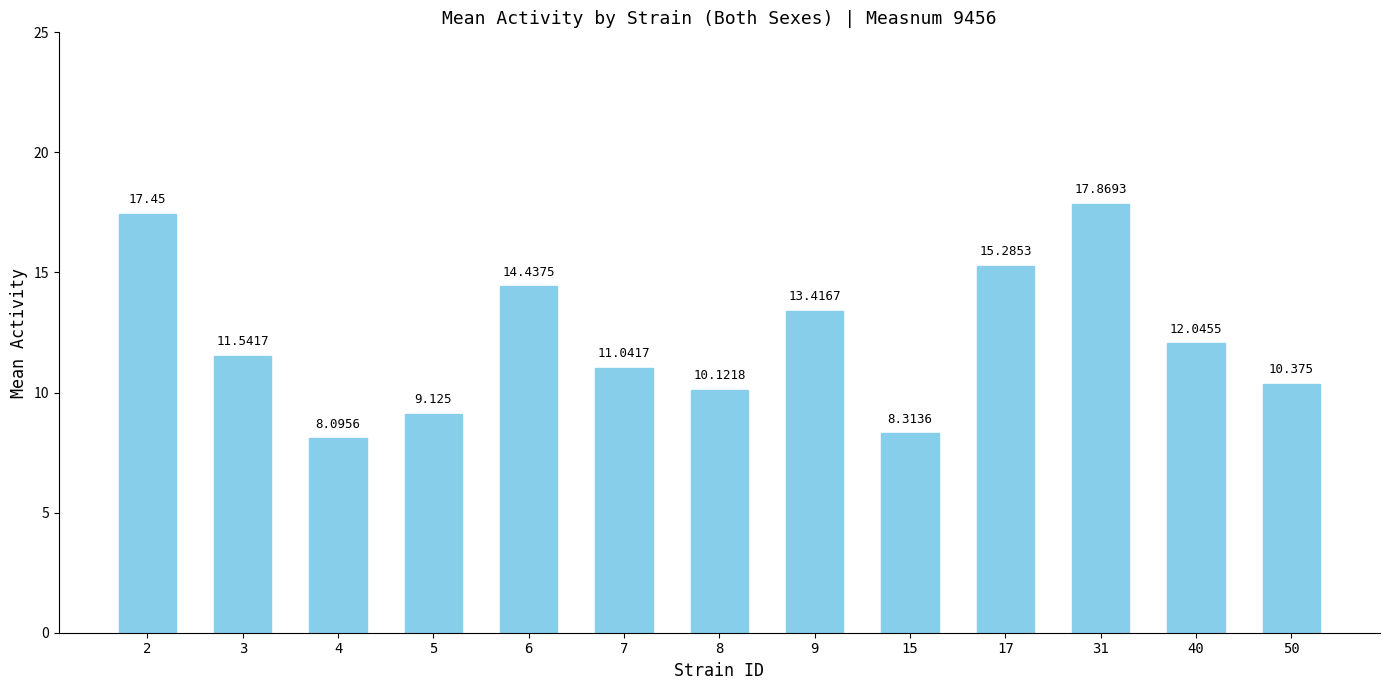

What is the greatest value displayed?

17.9